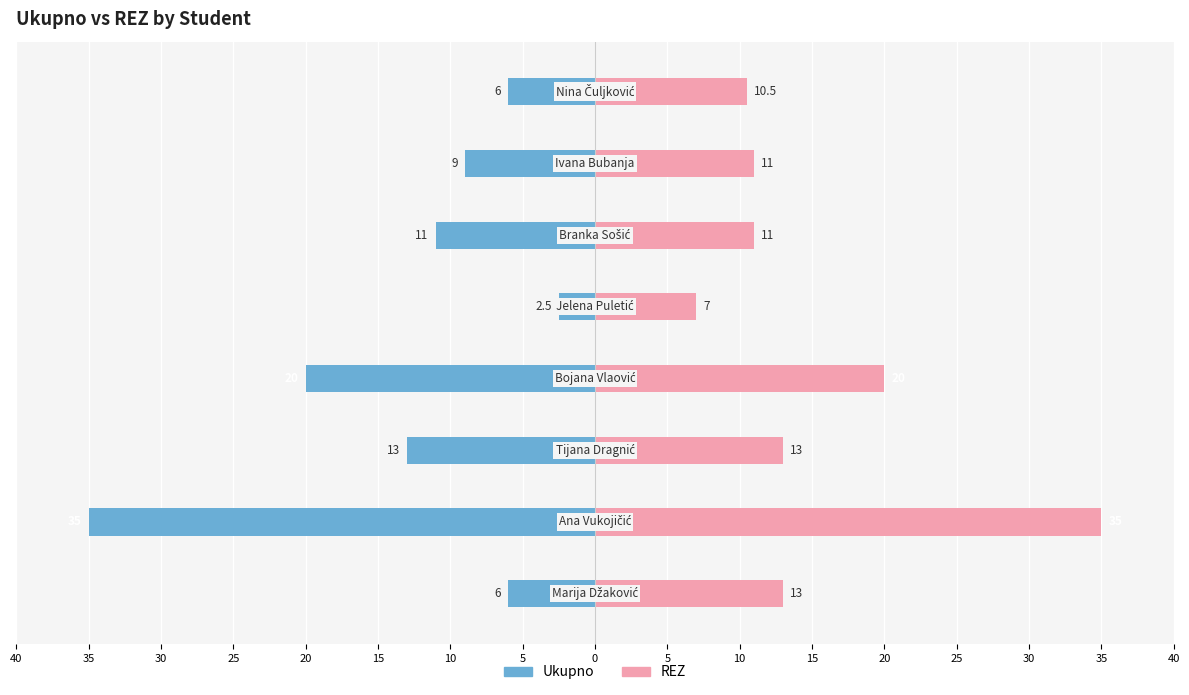

What is the value of the REZ bar at the 1st from the left?

13.0